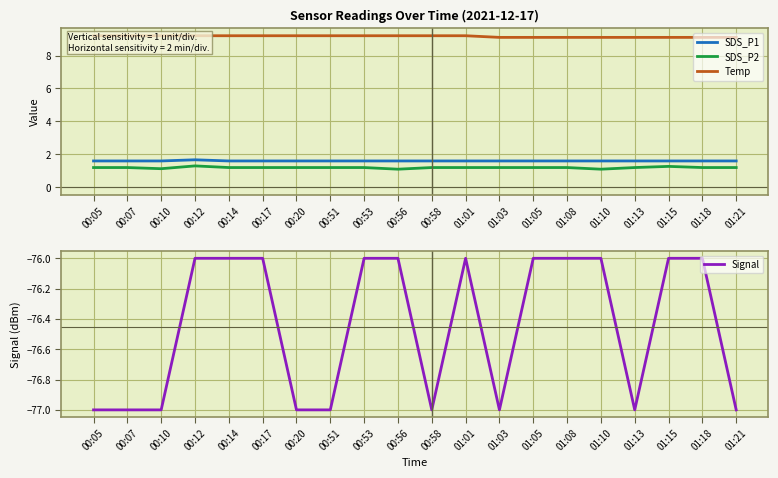

True or false: SDS_P2 and Signal cross at least once.

False